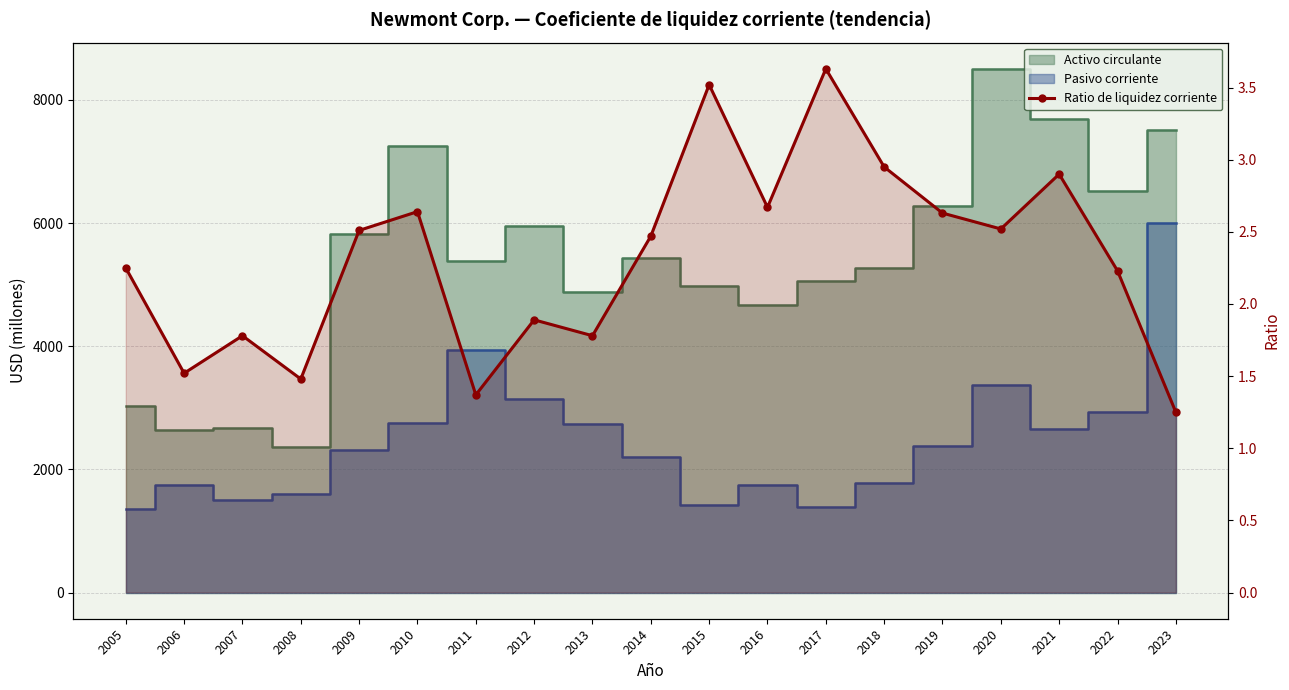

What is the difference between the second highest and second lowest values?

2.1